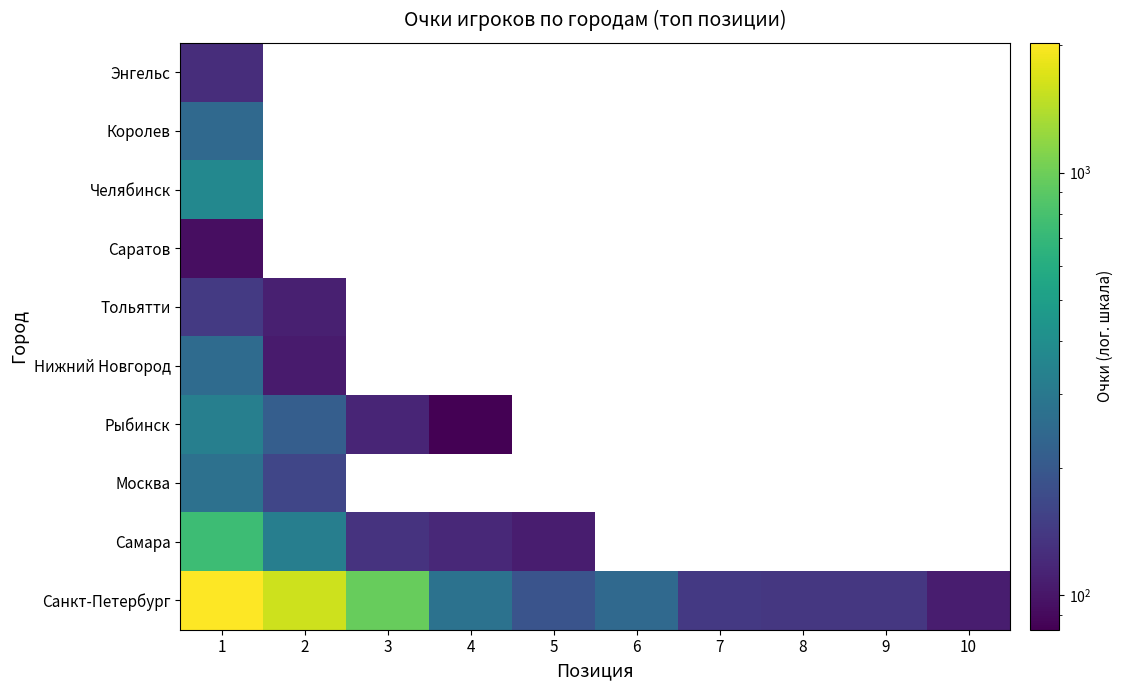

Is the value of Москва at 8 greater than the value of Энгельс at 10?

No